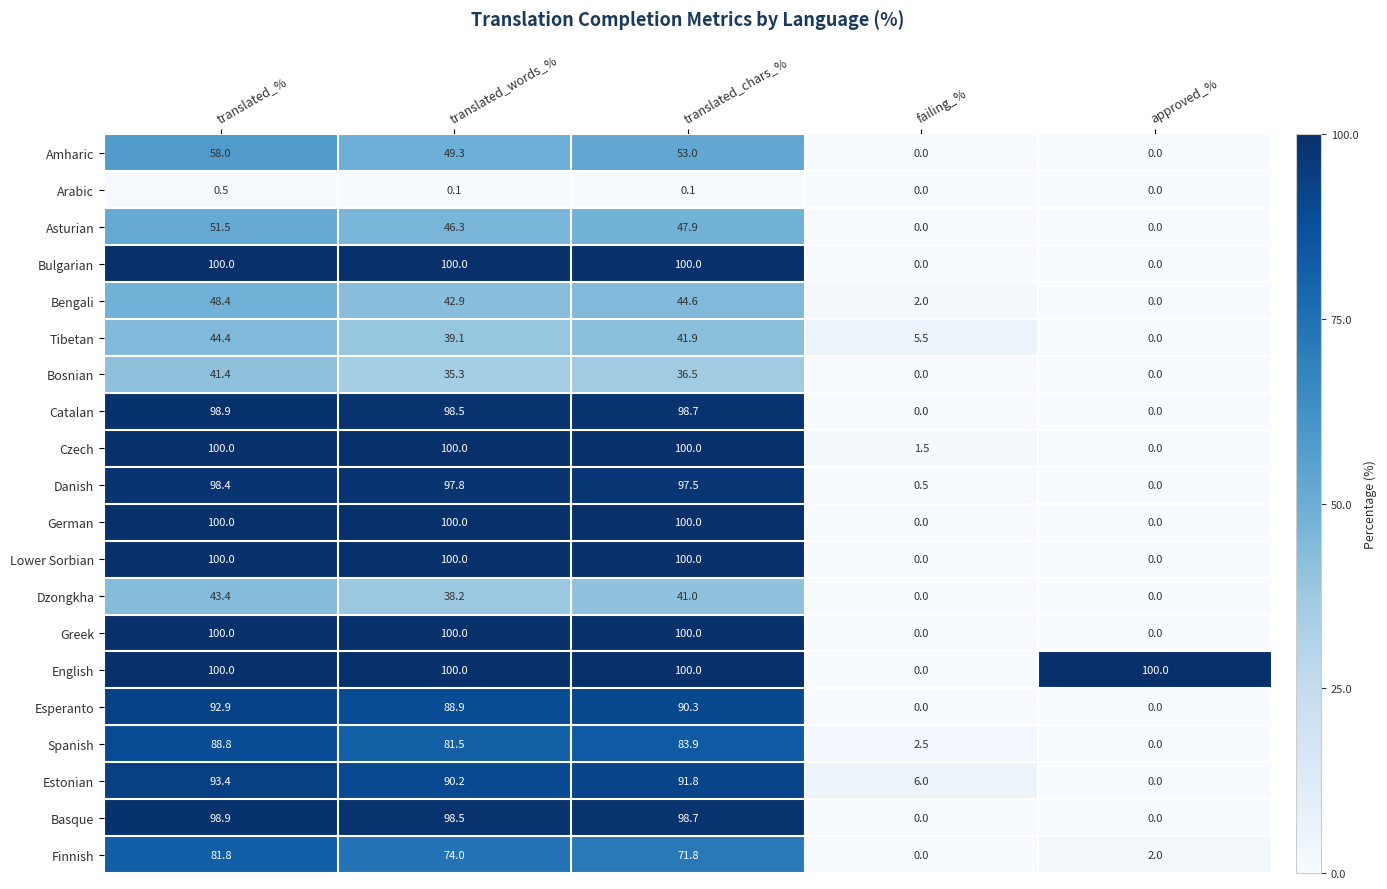

What is the difference between the highest and lowest values at translated_words_%?

99.9